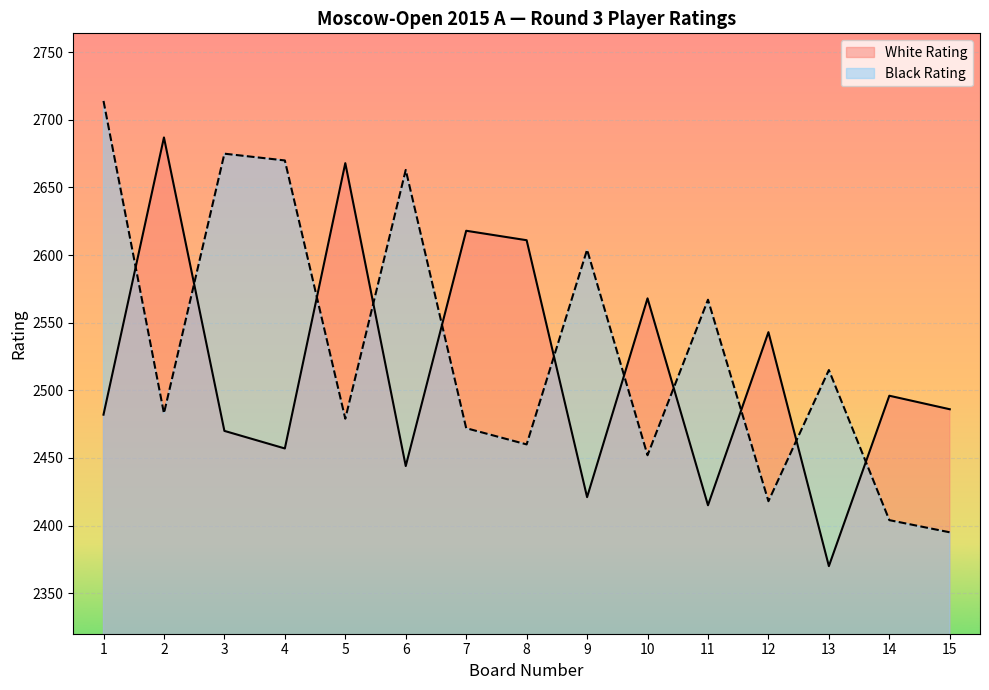

How many values in the White Rating series exceed 2486?

7